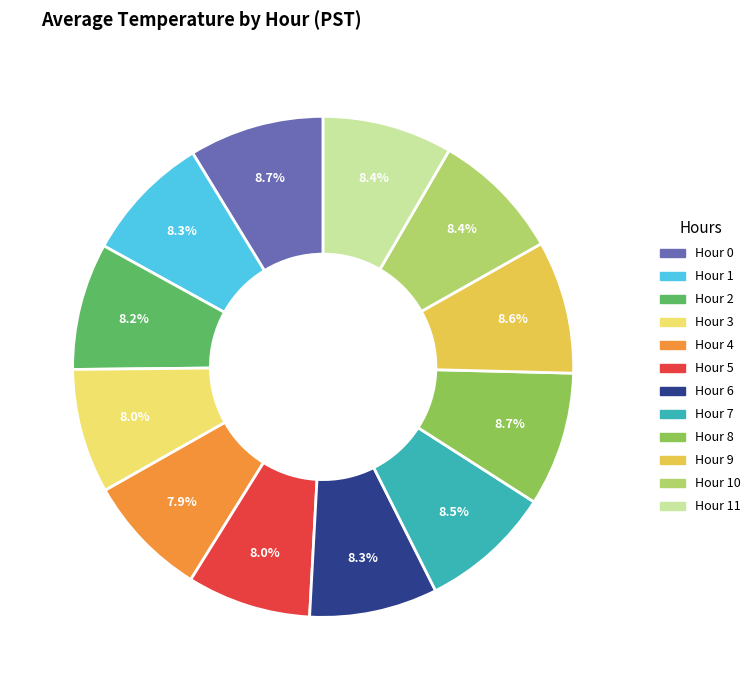

How many slices are in this pie chart?

12